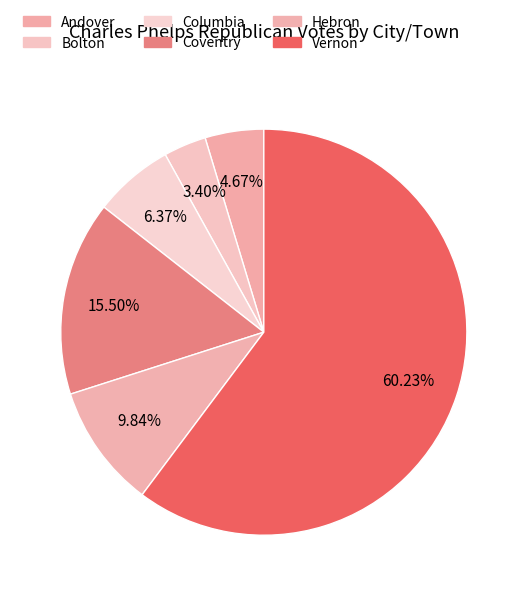

Which category has the biggest portion of the pie?

Vernon